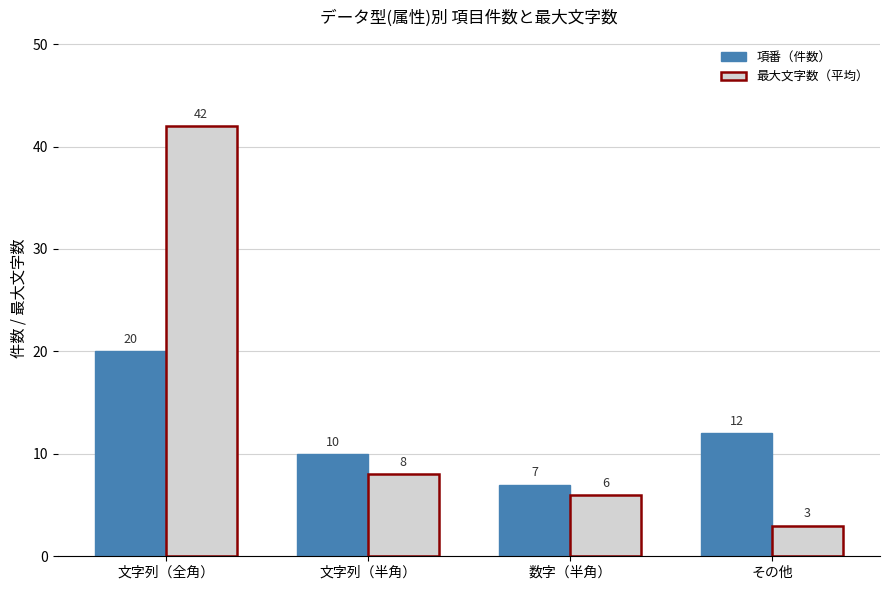

Reading left to right, transcribe all the data shown in this chart.

項番（件数）: 20	10	7	12
最大文字数（平均）: 42	8	6	3